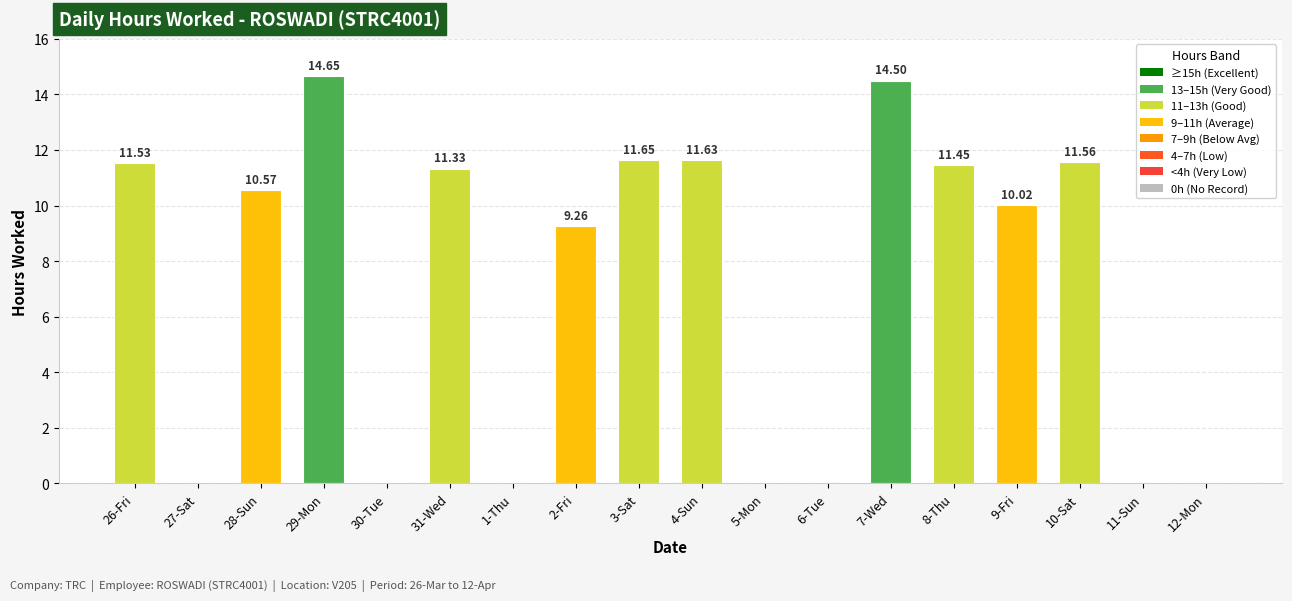

Between 28-Sun and 26-Fri, which is larger?

26-Fri